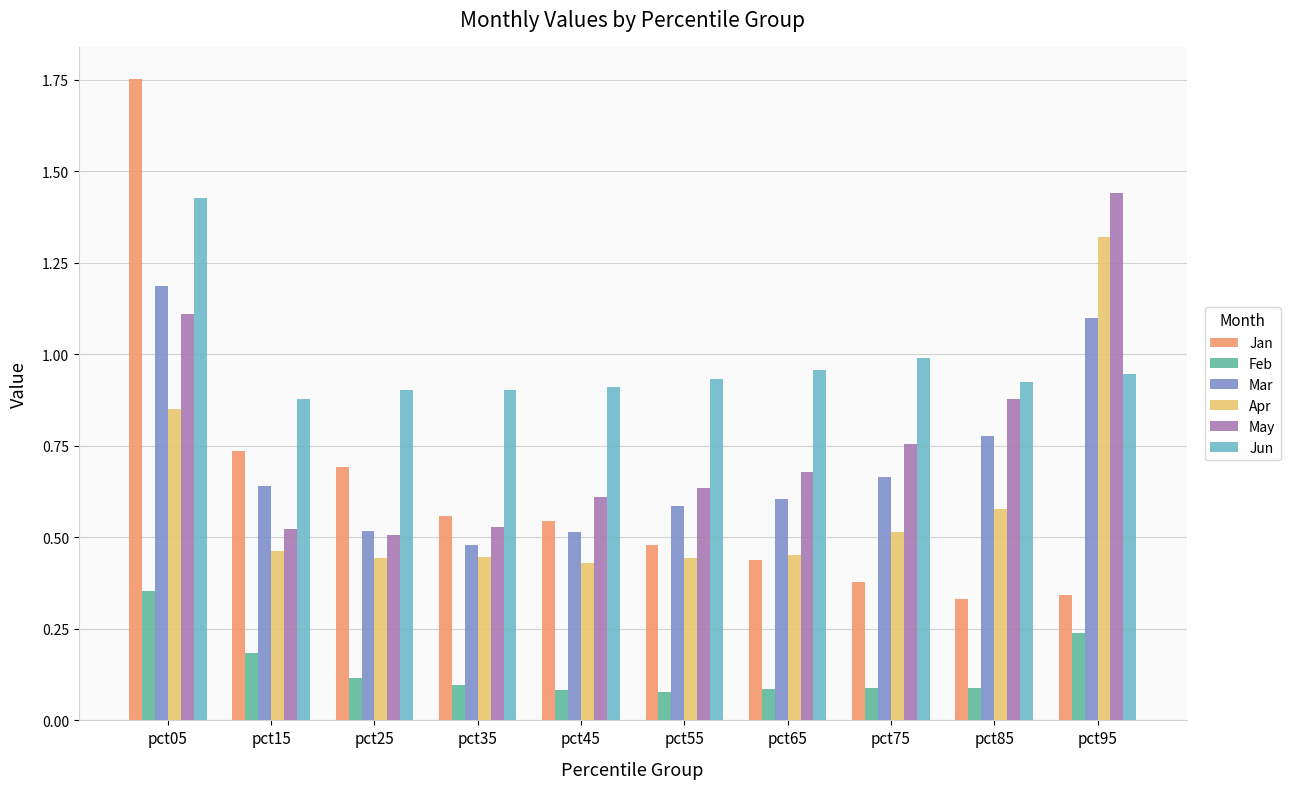

Is it true that May equals 0.4 at pct65?

False